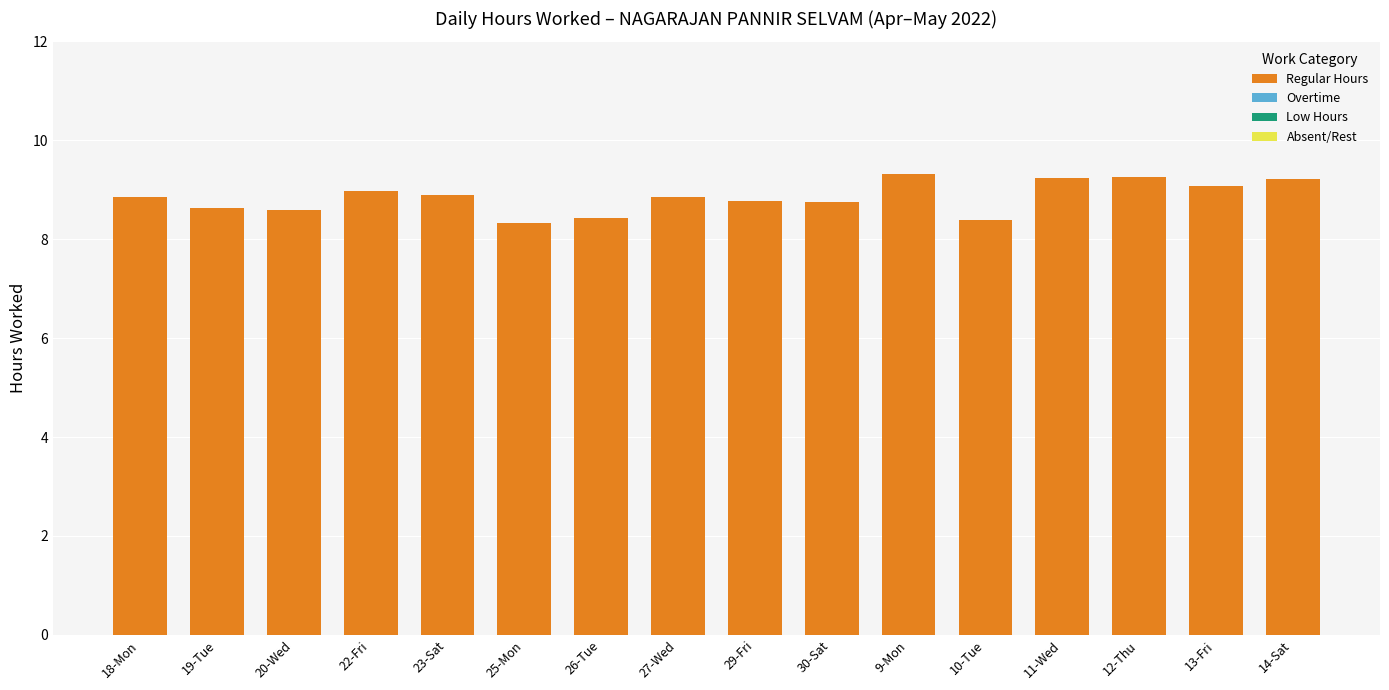

What is the label of the 2nd bar from the right?

13-Fri